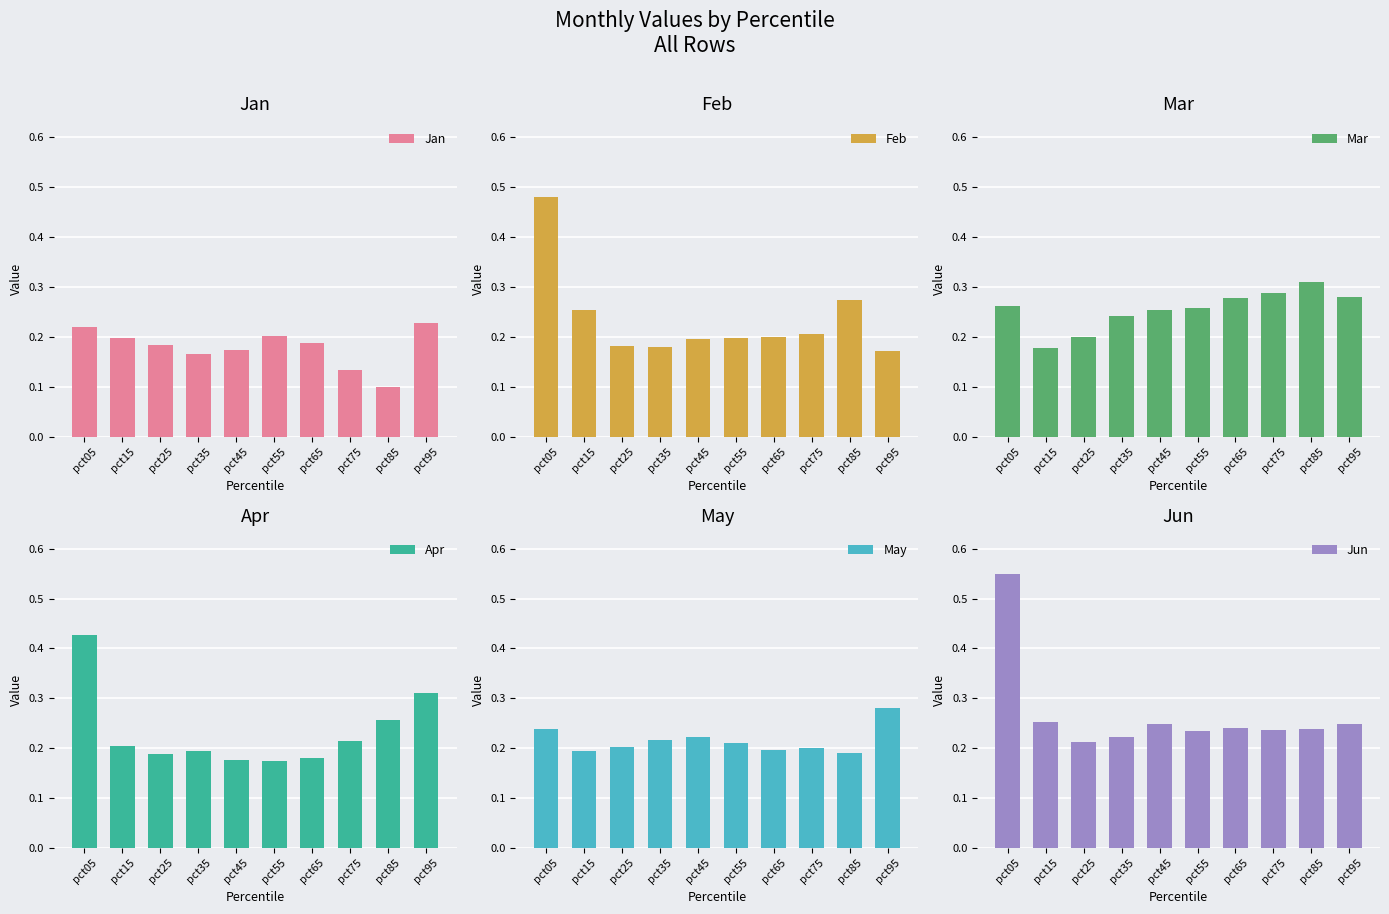

What are all the series names shown in the legend?

Jan, Feb, Mar, Apr, May, Jun